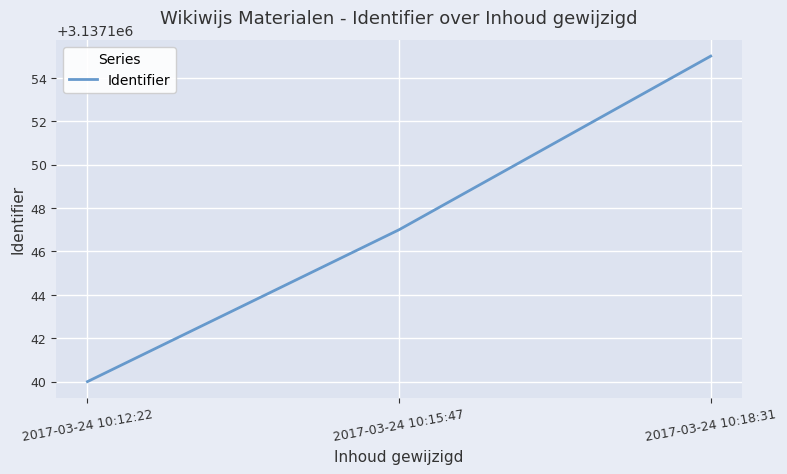

Which label corresponds to the smallest value in the chart?

2017-03-24 10:12:22